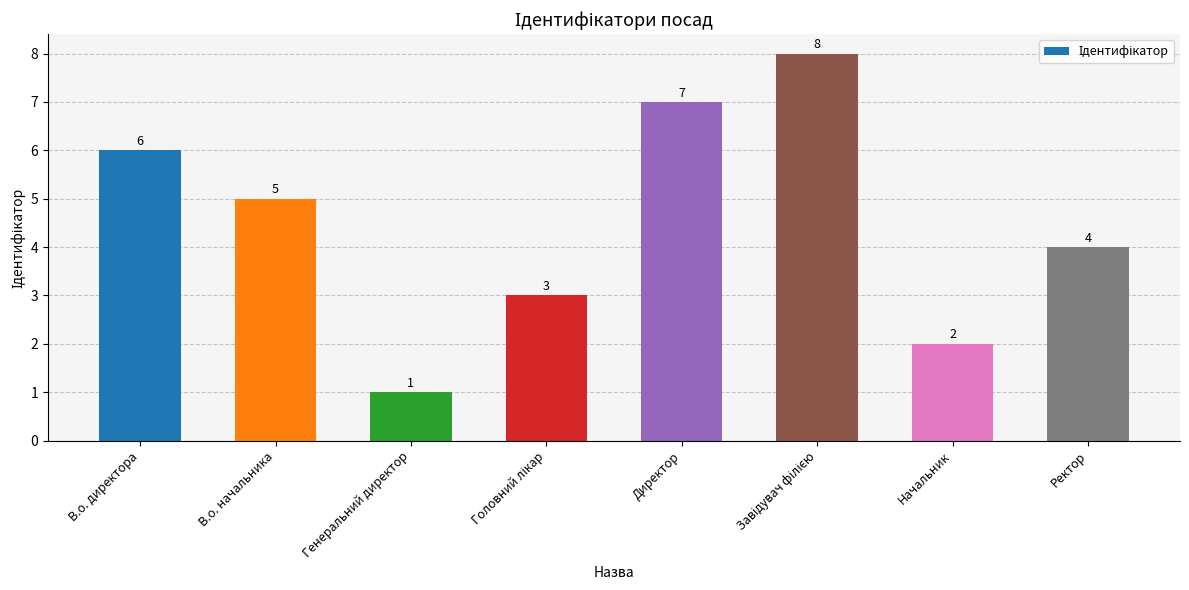

What is the difference between the values at В.о. директора and Генеральний директор?

5